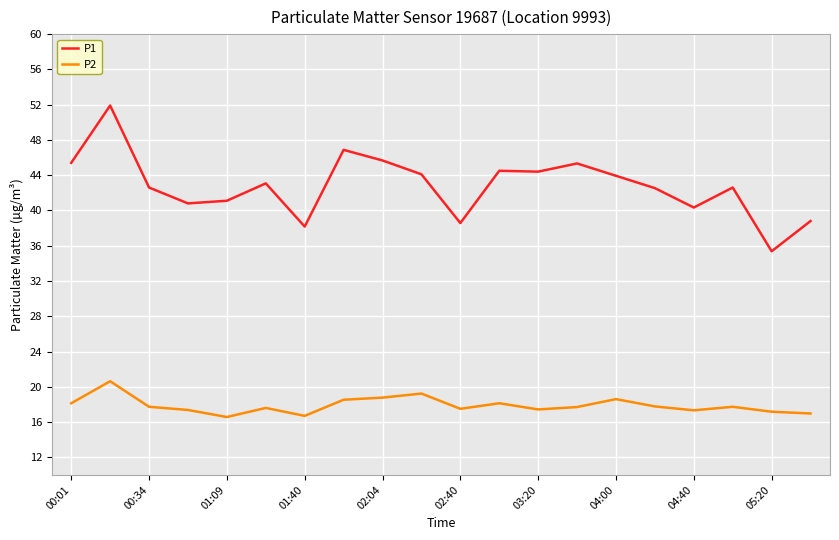

What is the difference between the maximum and minimum values in the P1 series?

16.5